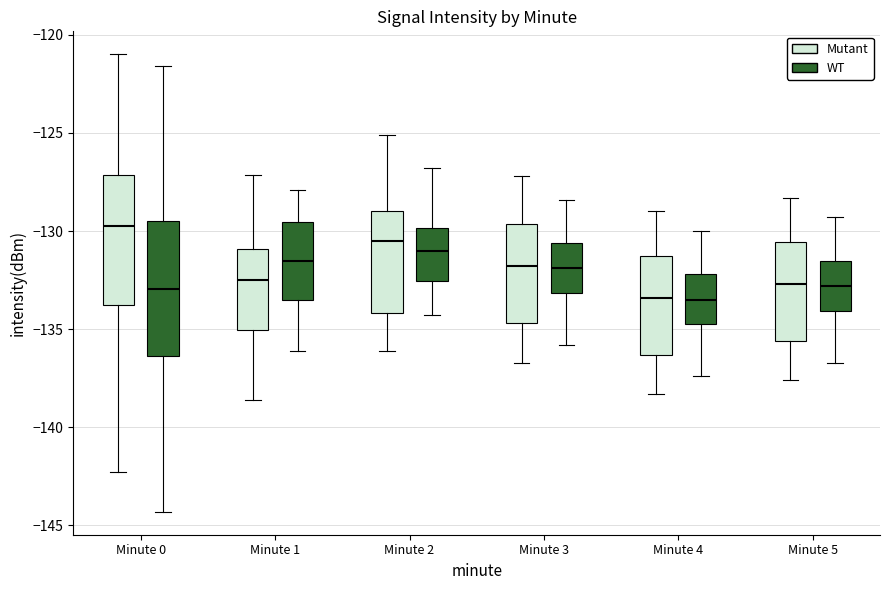

Reading left to right, read every box against the y-axis: the position of its median line, the range the box covers, and the ends of its whiskers. The values are not printed on the chart, so give them approximately, as read against the axis.

Minute 0 (Mutant): median -129.5, box -134.0 to -127.0, whiskers -142.5 to -121.0
Minute 0 (WT): median -133.0, box -136.5 to -129.5, whiskers -144.5 to -121.5
Minute 1 (Mutant): median -132.5, box -135.0 to -131.0, whiskers -138.5 to -127.0
Minute 1 (WT): median -131.5, box -133.5 to -129.5, whiskers -136.0 to -128.0
Minute 2 (Mutant): median -130.5, box -134.0 to -129.0, whiskers -136.0 to -125.0
Minute 2 (WT): median -131.0, box -132.5 to -130.0, whiskers -134.5 to -127.0
Minute 3 (Mutant): median -132.0, box -134.5 to -129.5, whiskers -136.5 to -127.0
Minute 3 (WT): median -132.0, box -133.0 to -130.5, whiskers -136.0 to -128.5
Minute 4 (Mutant): median -133.5, box -136.5 to -131.0, whiskers -138.5 to -129.0
Minute 4 (WT): median -133.5, box -134.5 to -132.0, whiskers -137.5 to -130.0
Minute 5 (Mutant): median -132.5, box -135.5 to -130.5, whiskers -137.5 to -128.5
Minute 5 (WT): median -133.0, box -134.0 to -131.5, whiskers -136.5 to -129.5